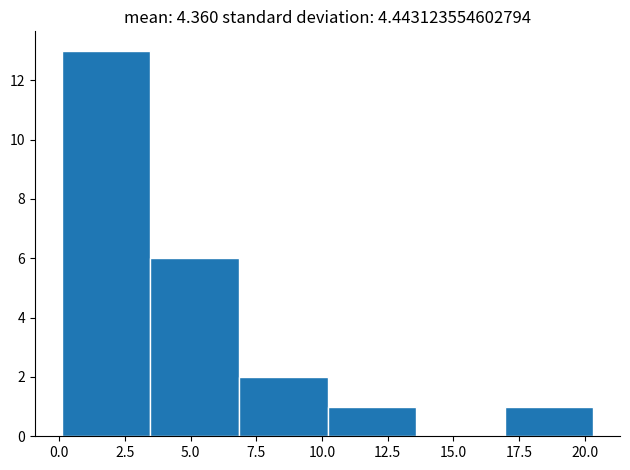

Reading left to right, list every bar in this chart as the range it spans on the x-axis followed by its height. Neither the bar edges nor the heights are printed on the chart, so give them approximately, as read against the axes.

0.0 to 3.5: 13
3.5 to 7.0: 6
7.0 to 10.0: 2
10.0 to 13.5: 1
13.5 to 17.0: 0
17.0 to 20.5: 1